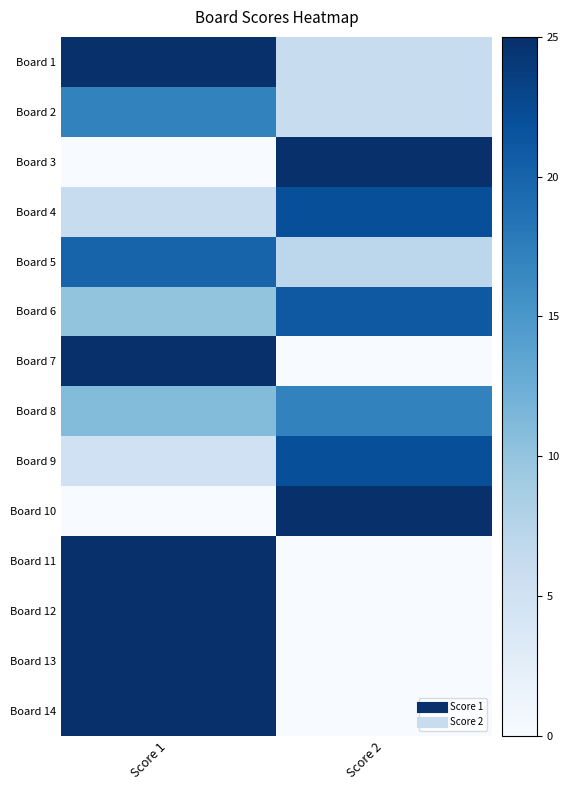

How many categories are shown in the chart?

2